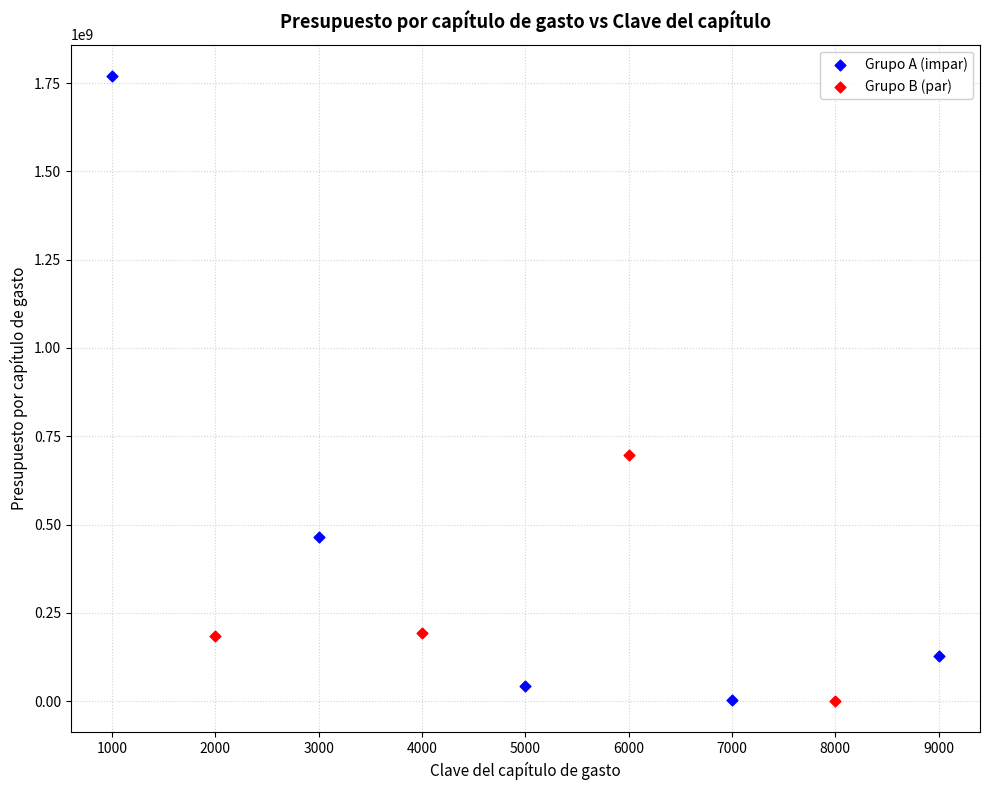

Which series contains the highest Y value?

Grupo A (impar)